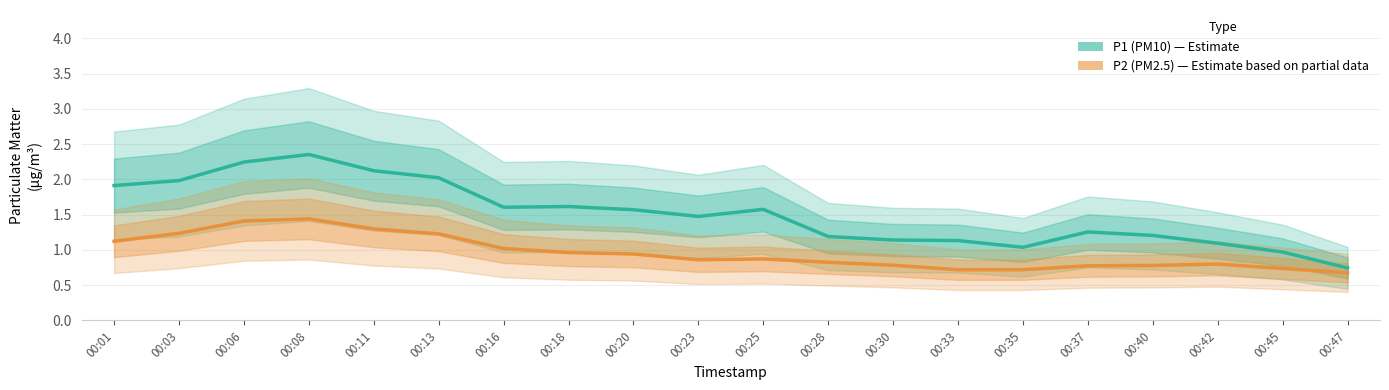

What is the total value across all series at 00:33?

1.9